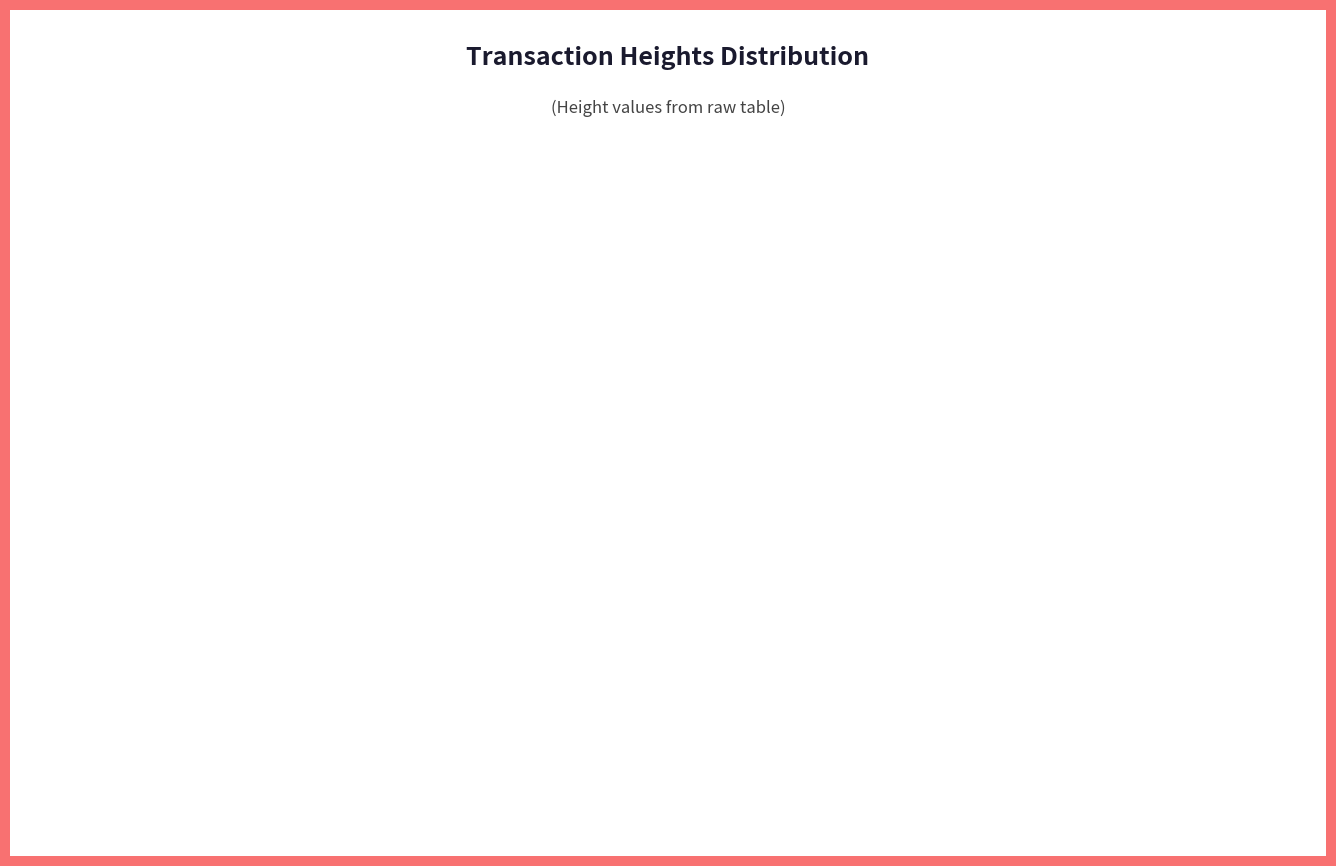

How many segments does this pie chart have?

2